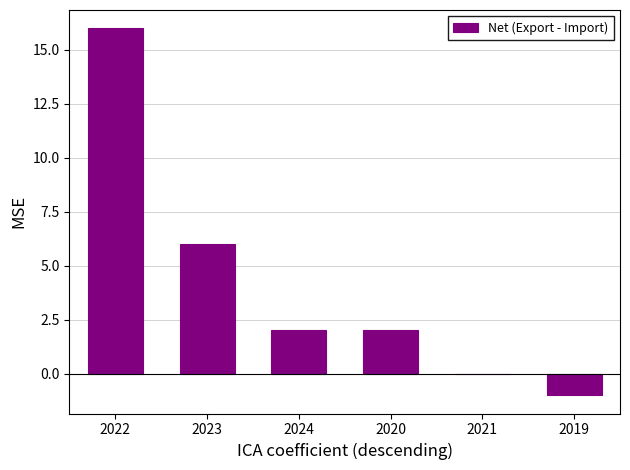

What is the greatest value displayed?

16